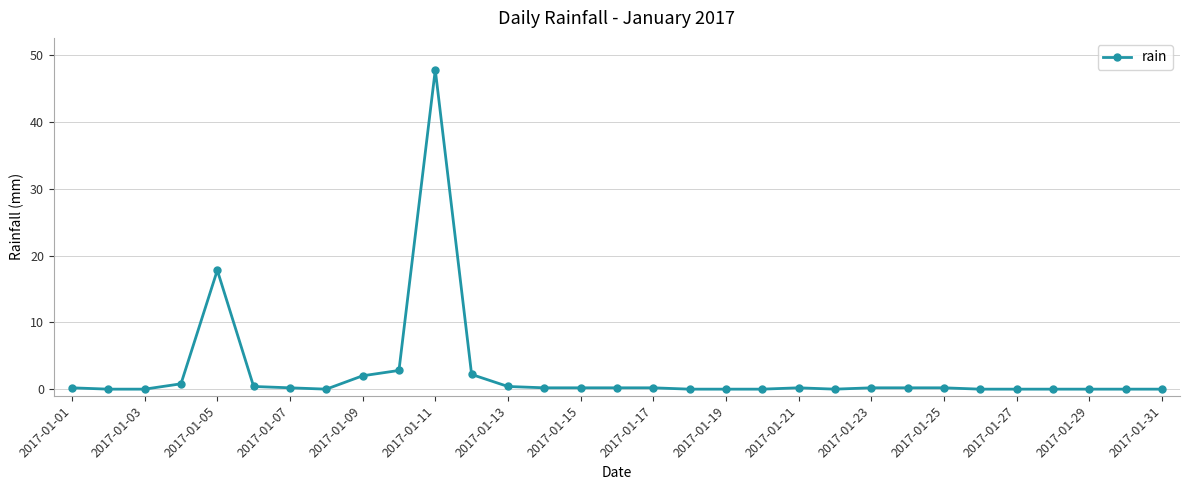

True or false: there are more than 2 points higher than both neighbors.

True